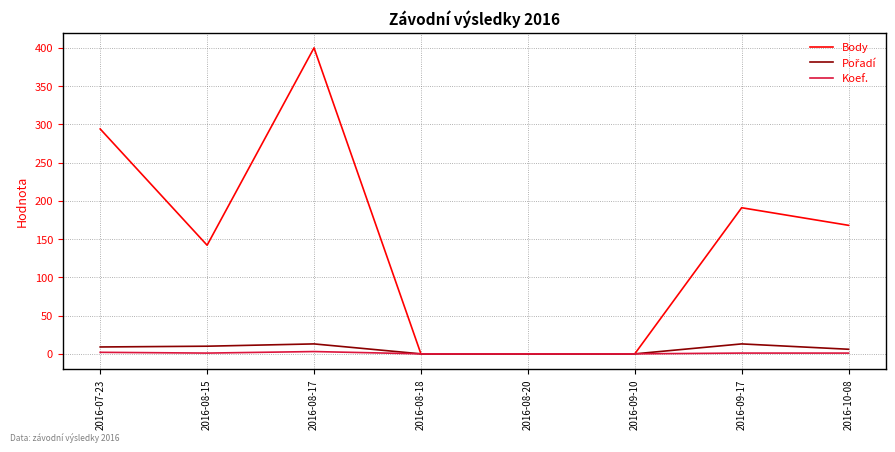

At which category does the chart reach its peak across all series?

2016-08-17